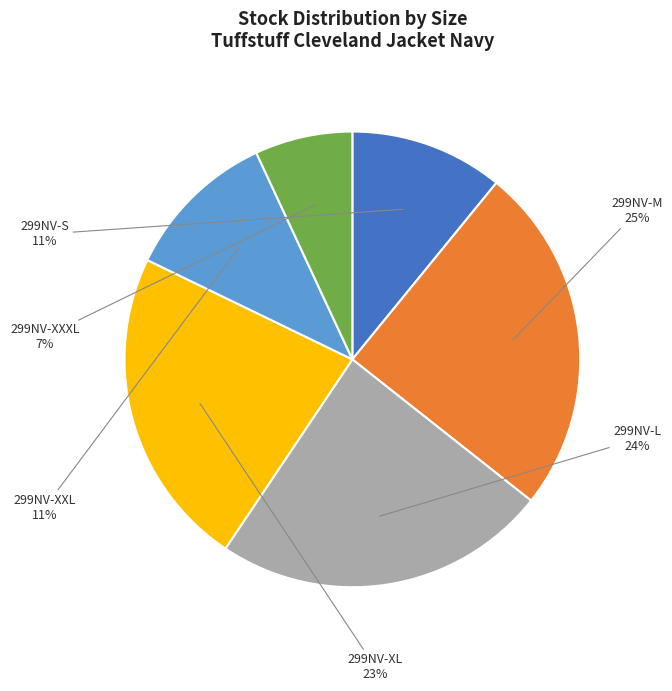

Do 299NV-XL and 299NV-S together represent more than half of the pie?

No